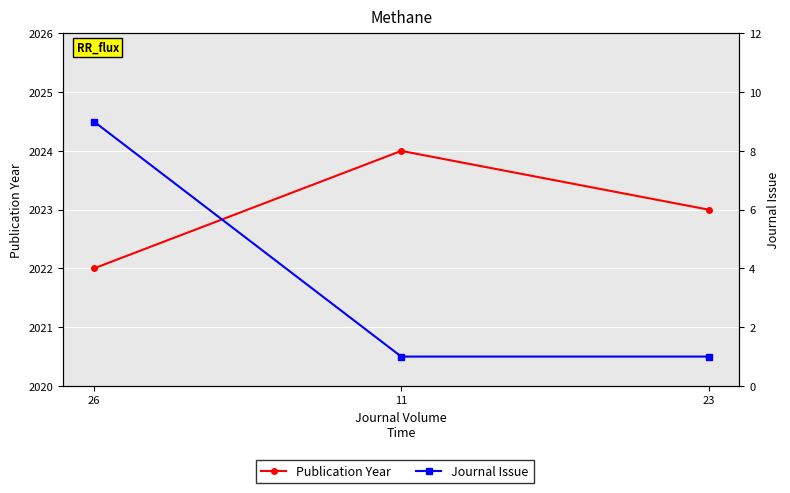

What are all the series names shown in the legend?

Publication Year, Journal Issue